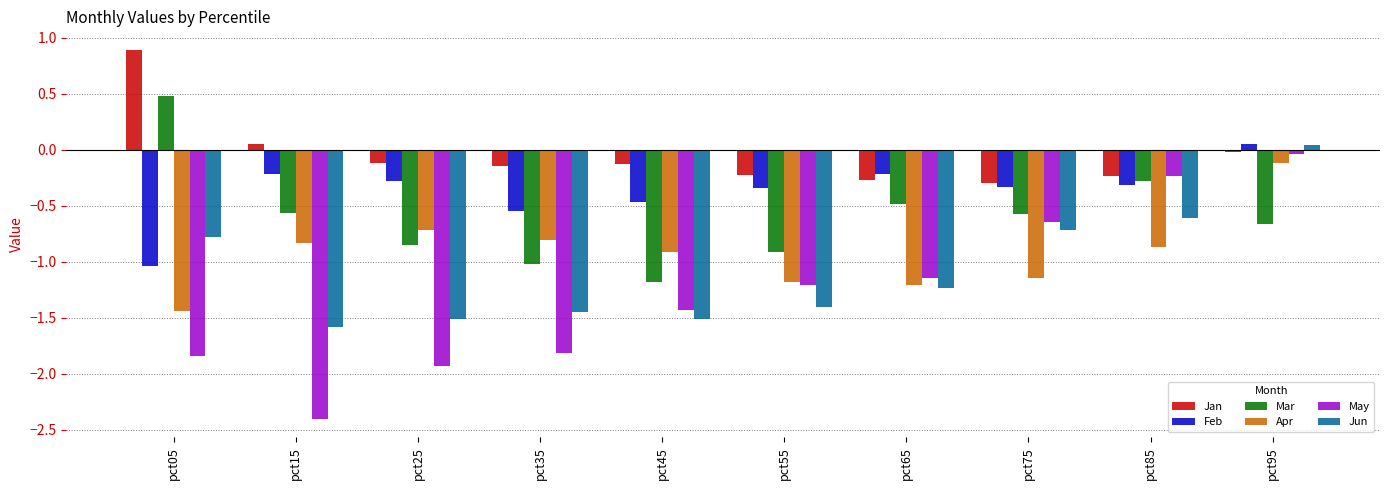

Which series has the largest total across all categories?

Jan